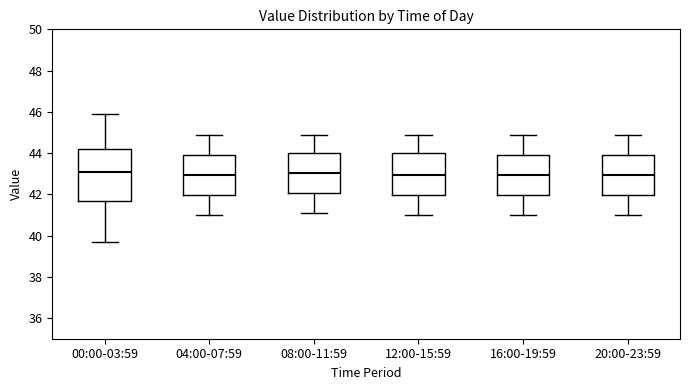

Where is the lower edge of the box for 04:00-07:59 on the y-axis? The values are not printed on the chart, so give them approximately, as read against the axis.

42.0